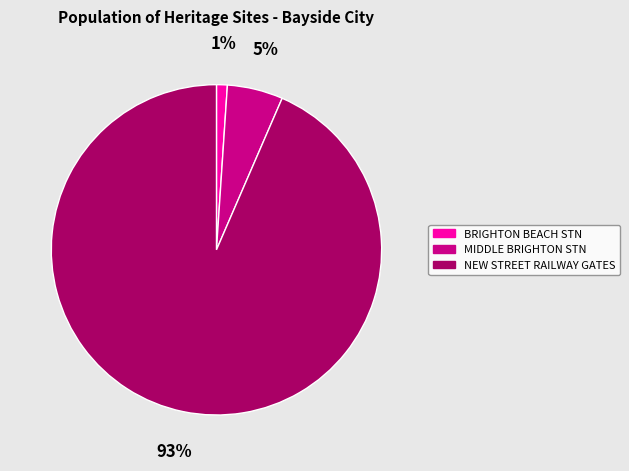

Does any single category account for the majority?

Yes